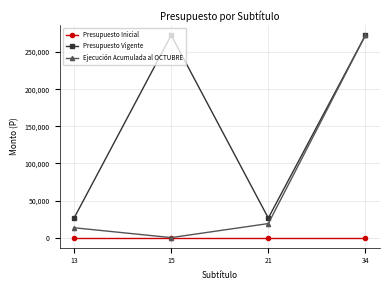

Does the chart display data point markers on the line(s)?

Yes